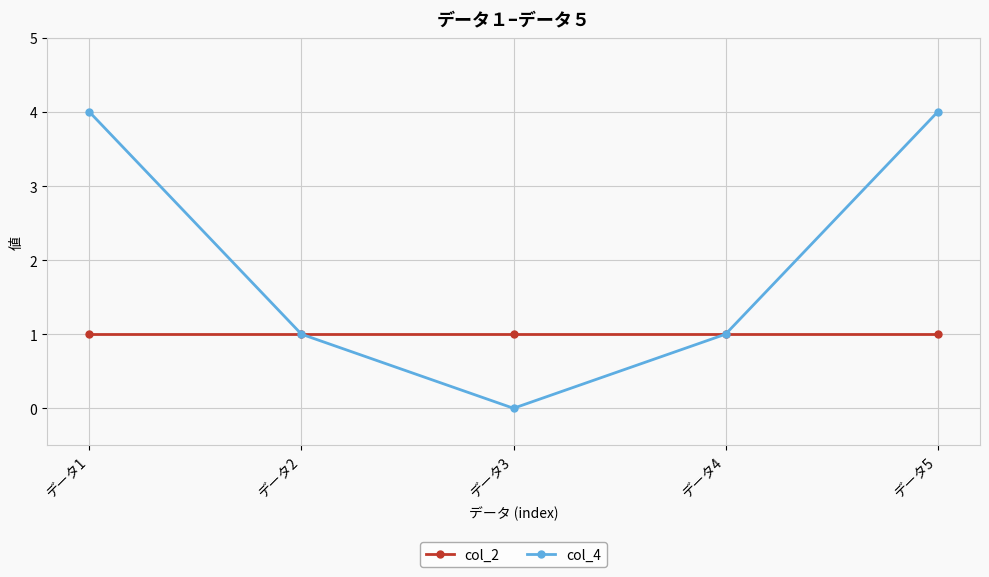

How many data points does each series have?

5